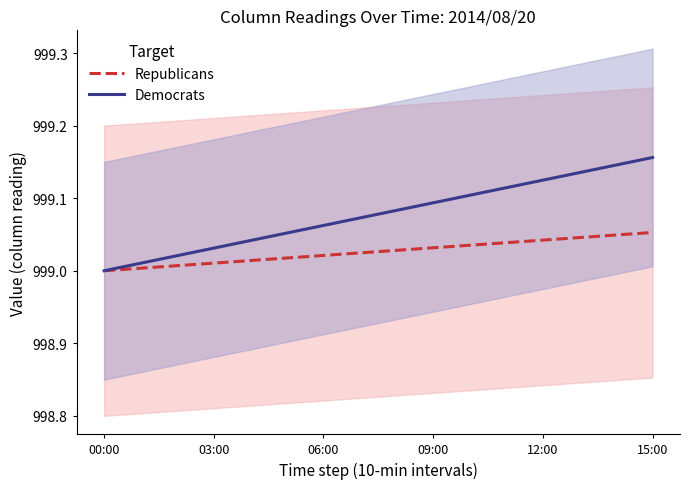

Which series has the largest total across all categories?

Democrats